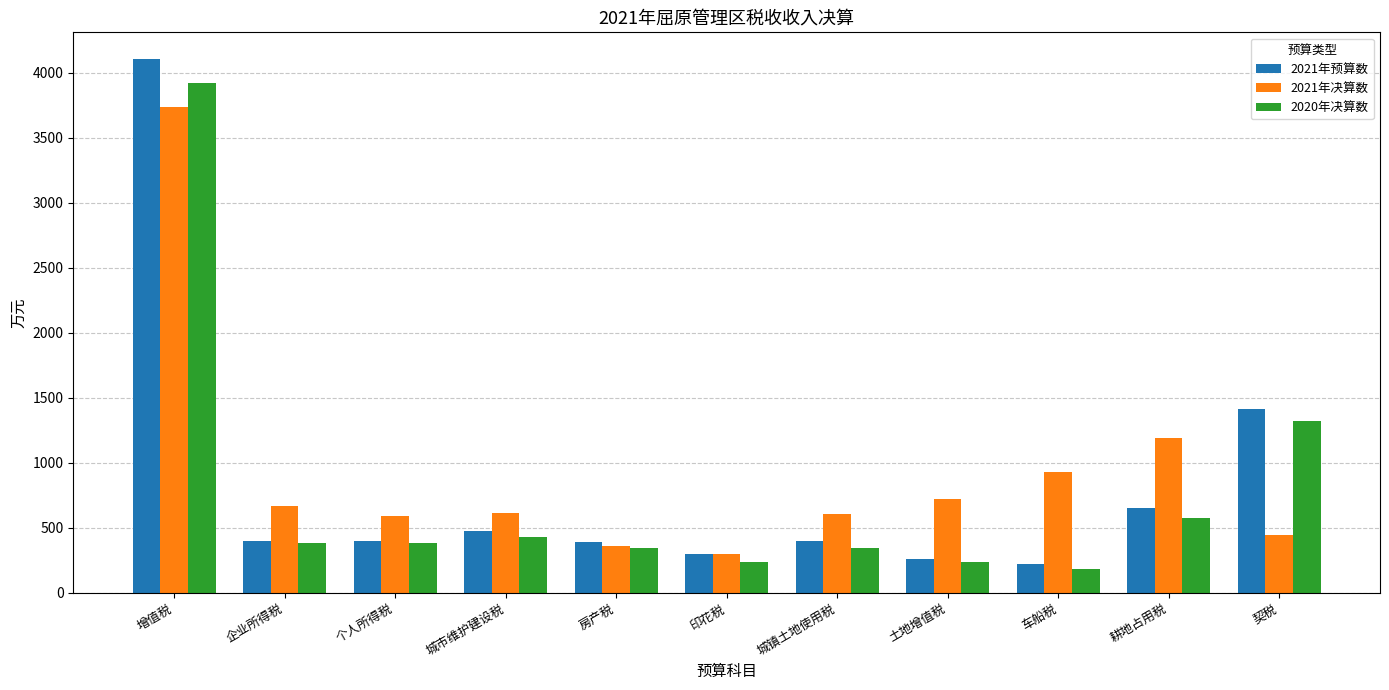

List the series in order of their overall mean, highest first.

2021年决算数, 2021年预算数, 2020年决算数